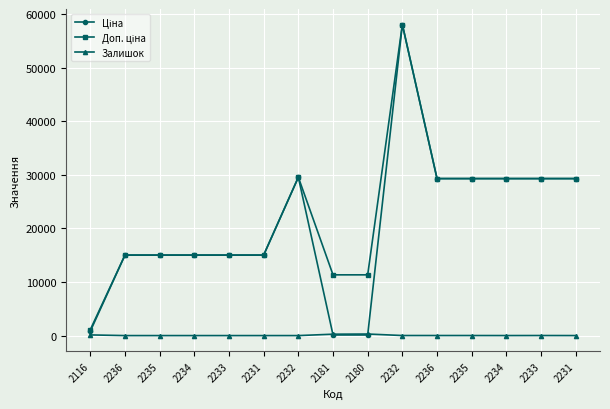

True or false: Доп. ціна has a value of 29294.9 at 2231.

True